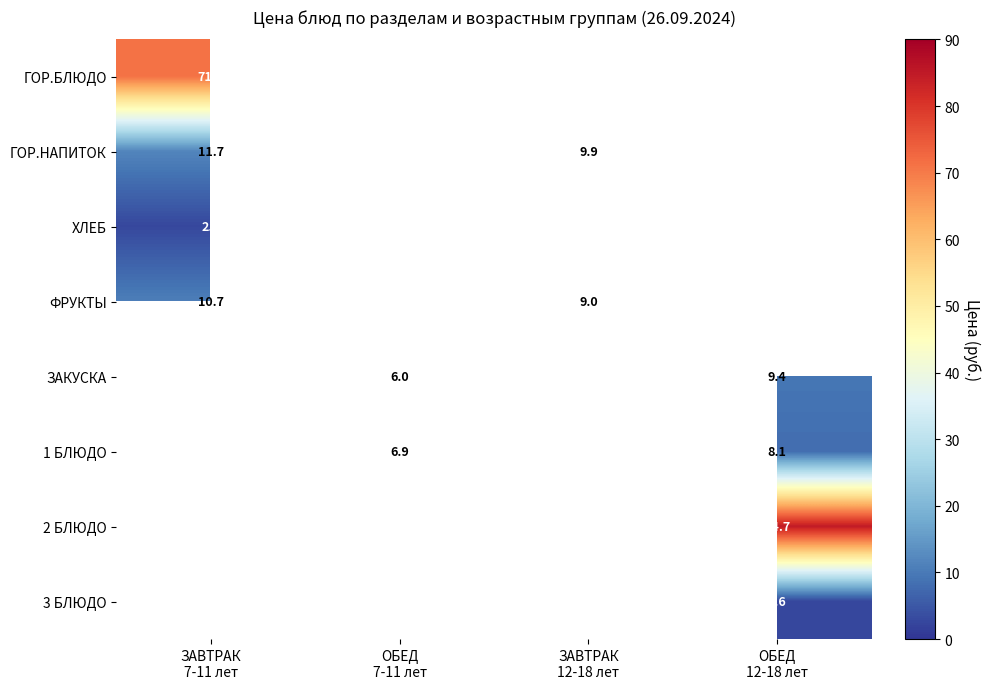

At how many categories does at least one series exceed 63?

4